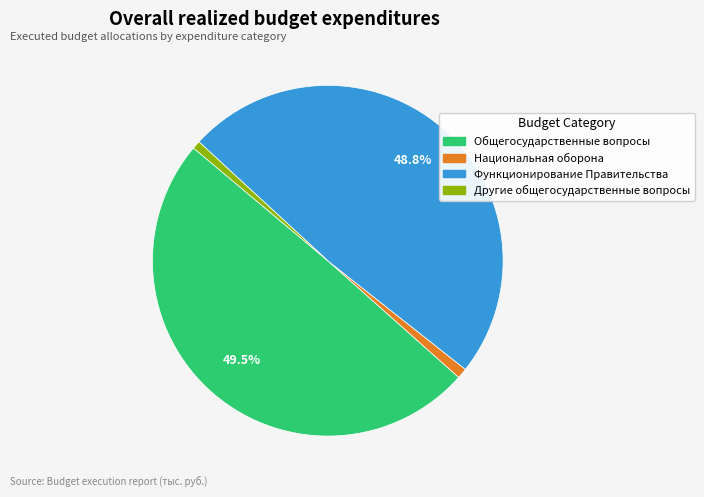

Is there any slice that represents more than half of the pie?

No